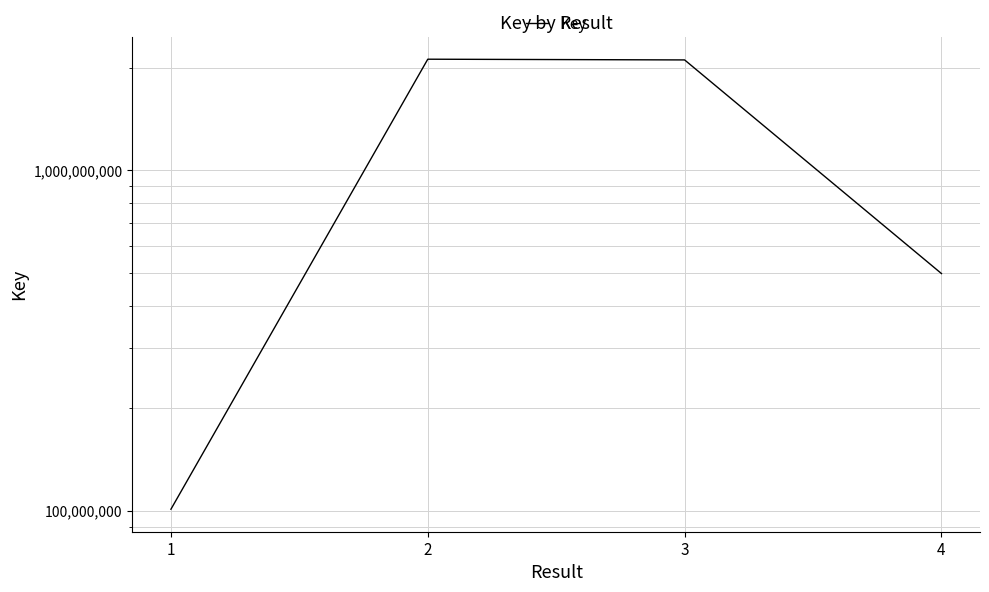

How many categories are shown in the chart?

4